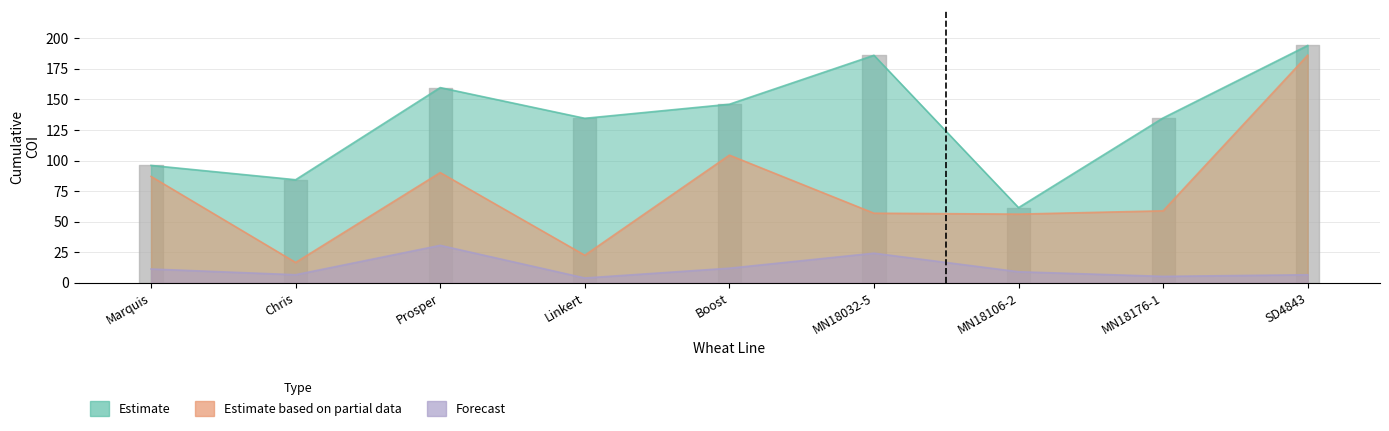

Where is the first local maximum for Estimate based on partial data?

Prosper